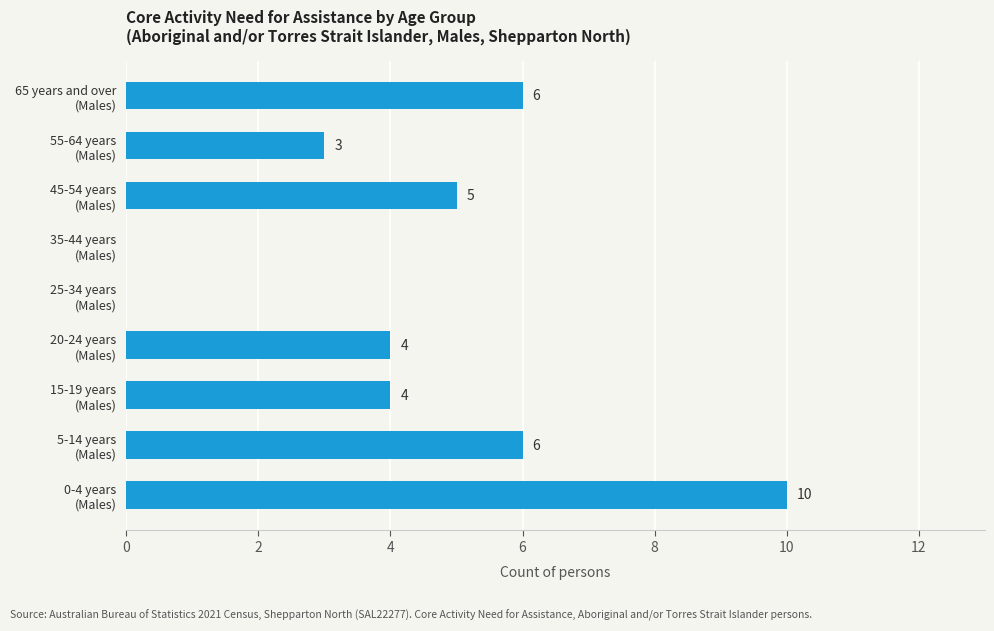

What is the maximum value shown in the chart?

10